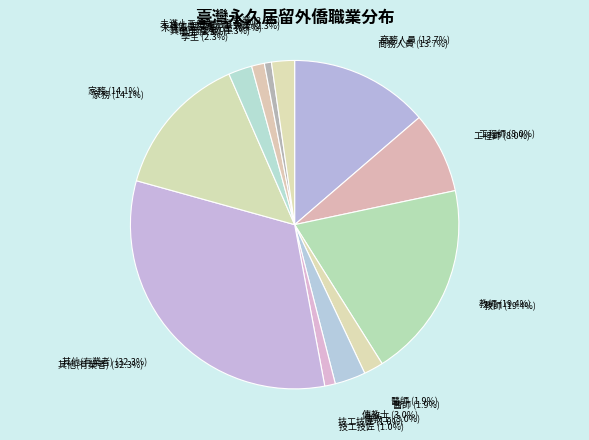

How many slices are in this pie chart?

12